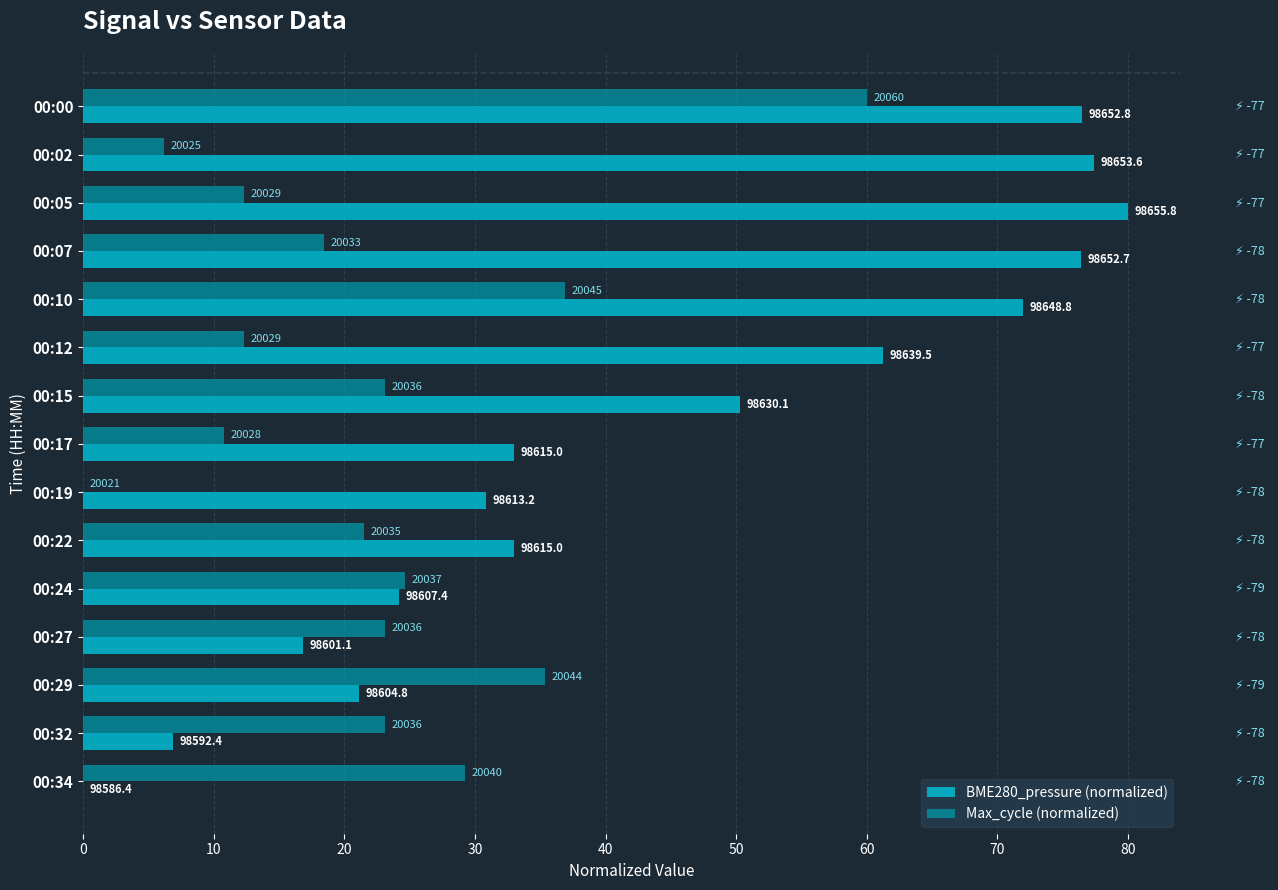

What are all the series names shown in the legend?

BME280_pressure (normalized), Max_cycle (normalized)